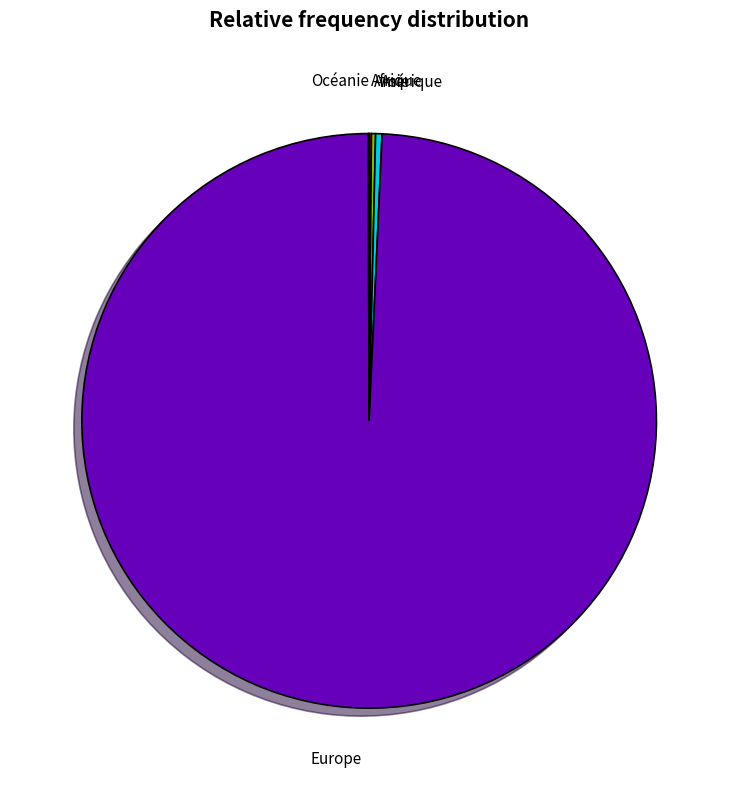

Is it true that Europe is 99% of the pie?

True